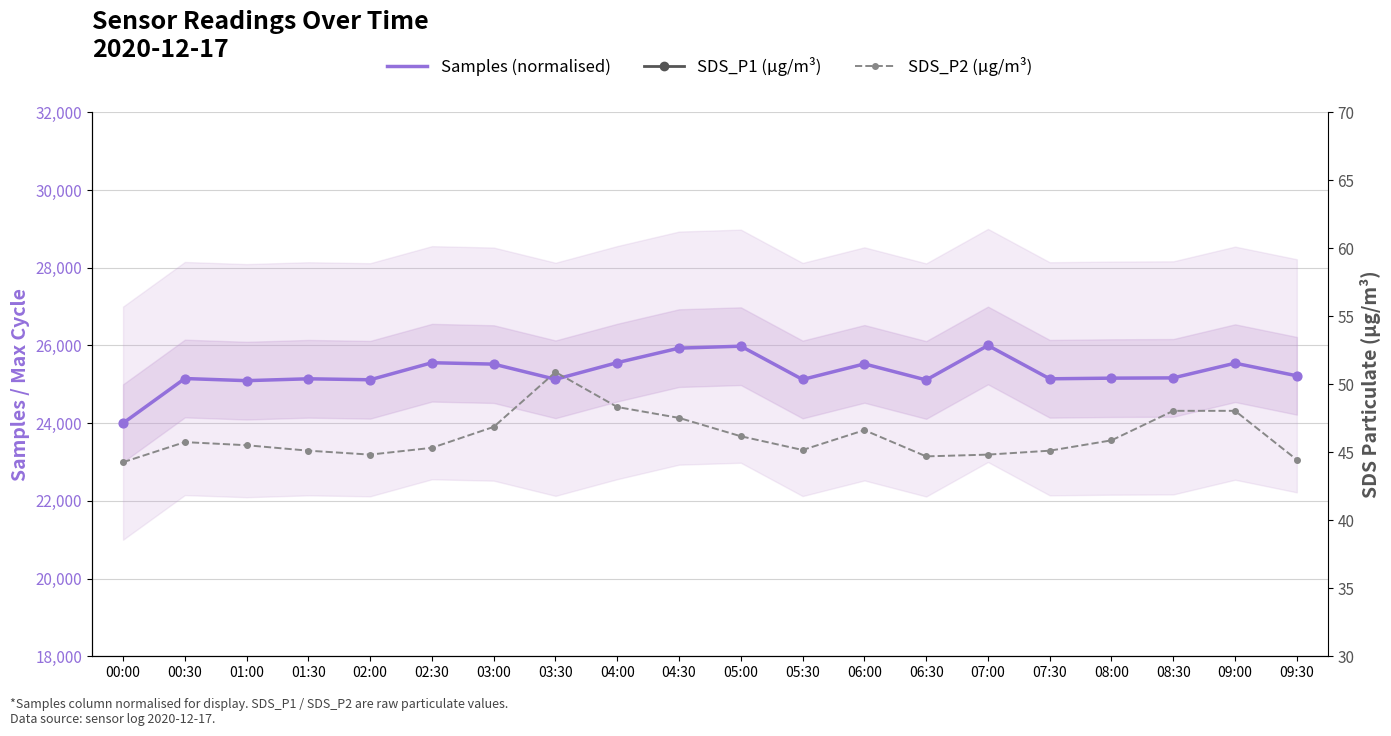

At which category is the sum across all series the highest?

07:00